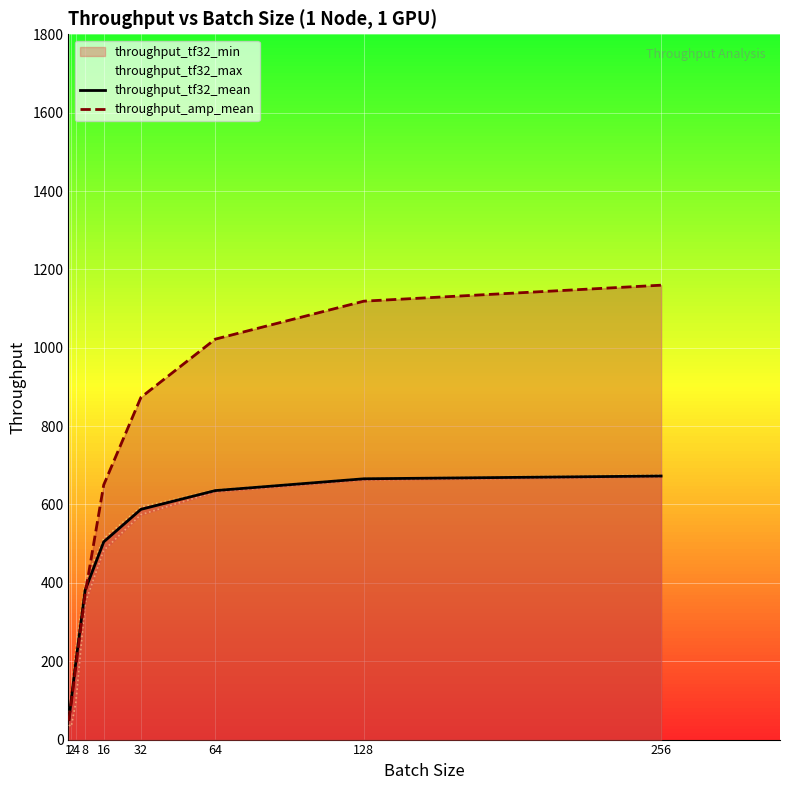

What is the difference between the throughput_tf32_mean values at 256 and 64?

37.2